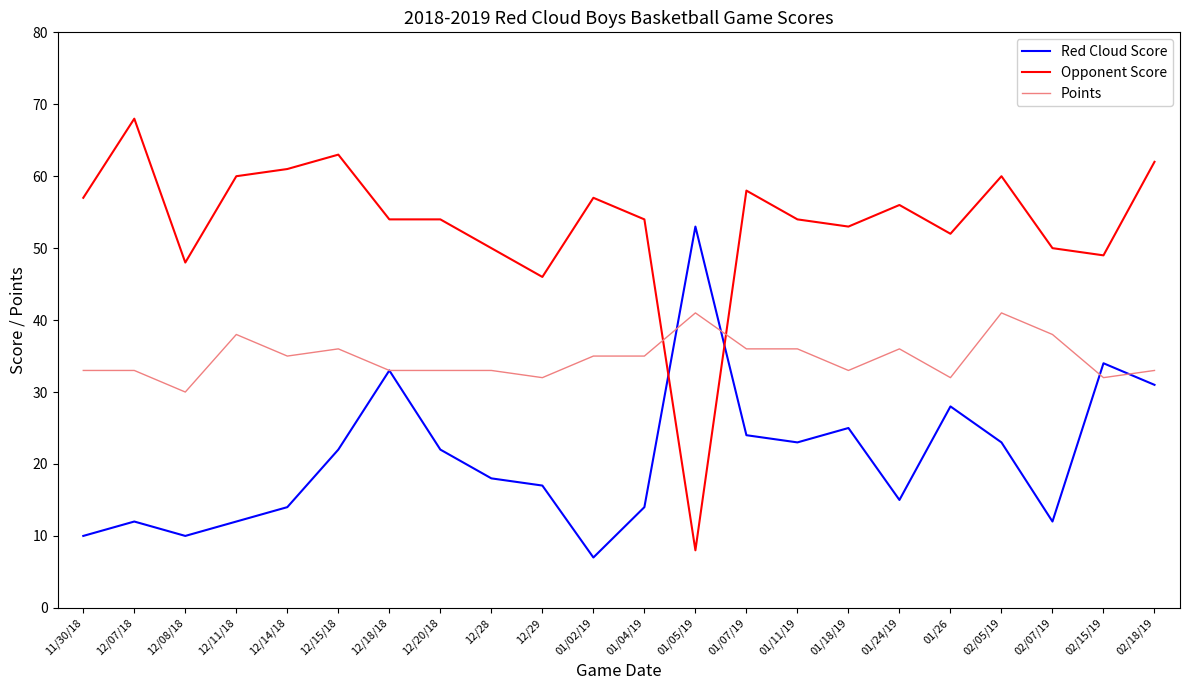

At 11/30/18, list the series in order from smallest to largest.

Red Cloud Score, Points, Opponent Score